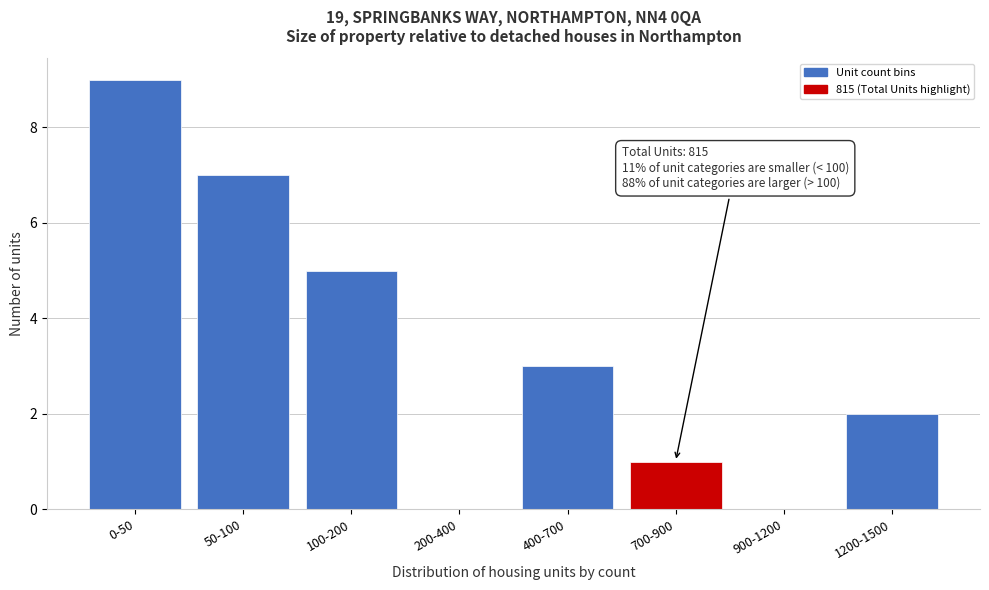

Reading left to right, extract all data points from this chart.

0-50=9	50-100=7	100-200=5	200-400=0	400-700=3	700-900=1	900-1200=0	1200-1500=2